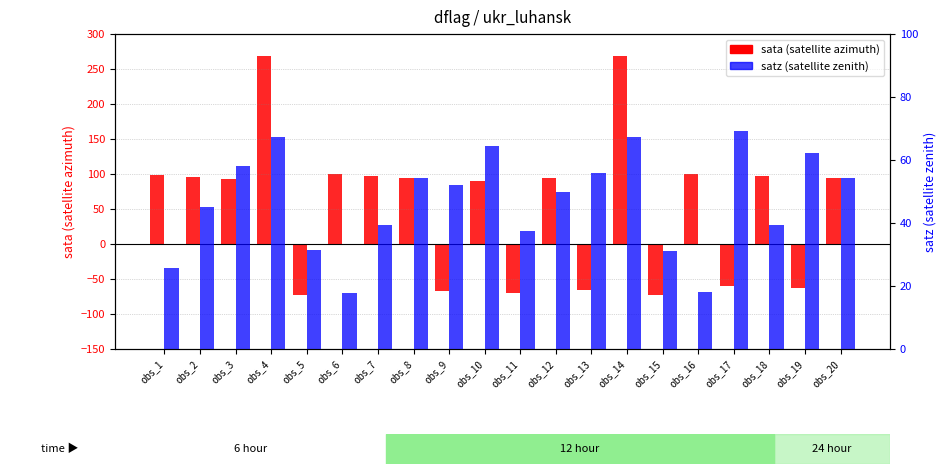

At which label is satz (satellite zenith) closest to 43?

obs_2